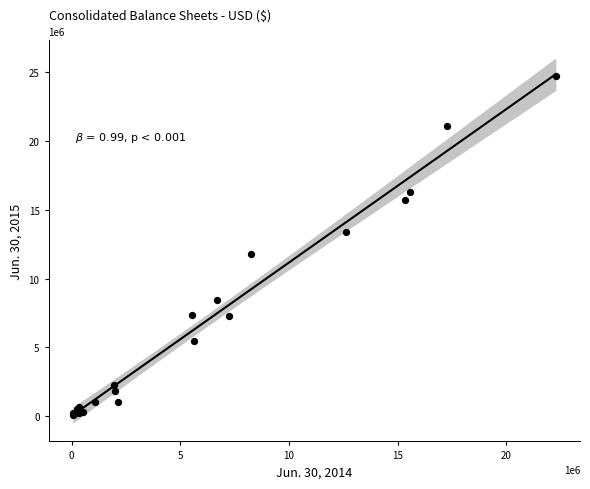

What Y value in the scatter plot is closest to 12389894?

11822620